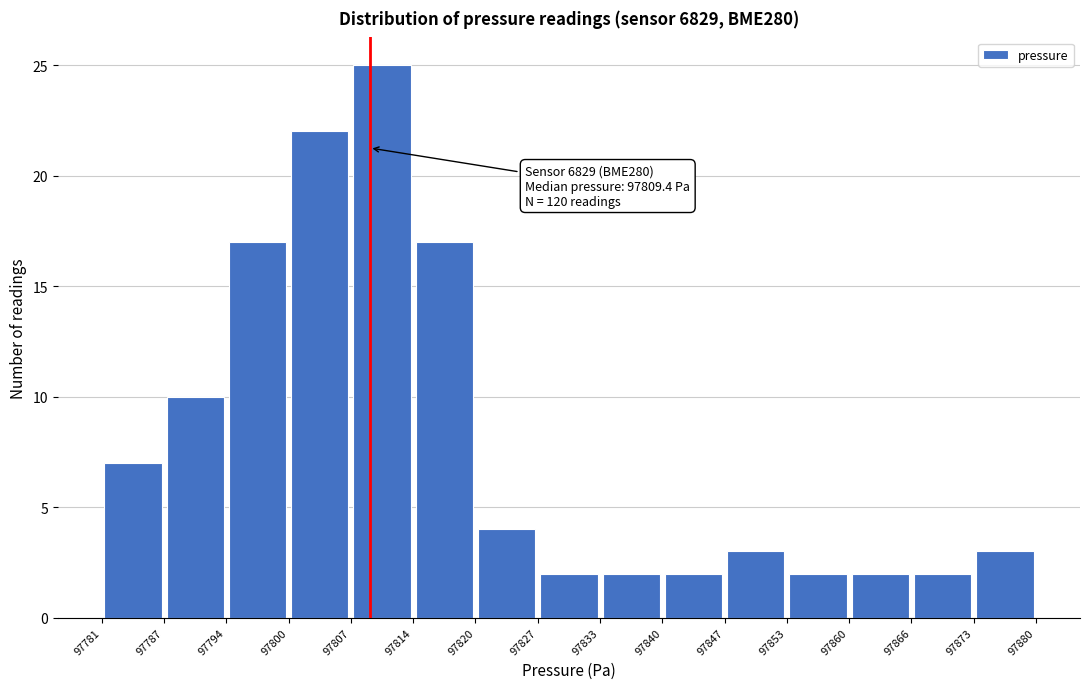

Which range on the x-axis has the tallest bar?

97807 to 97814